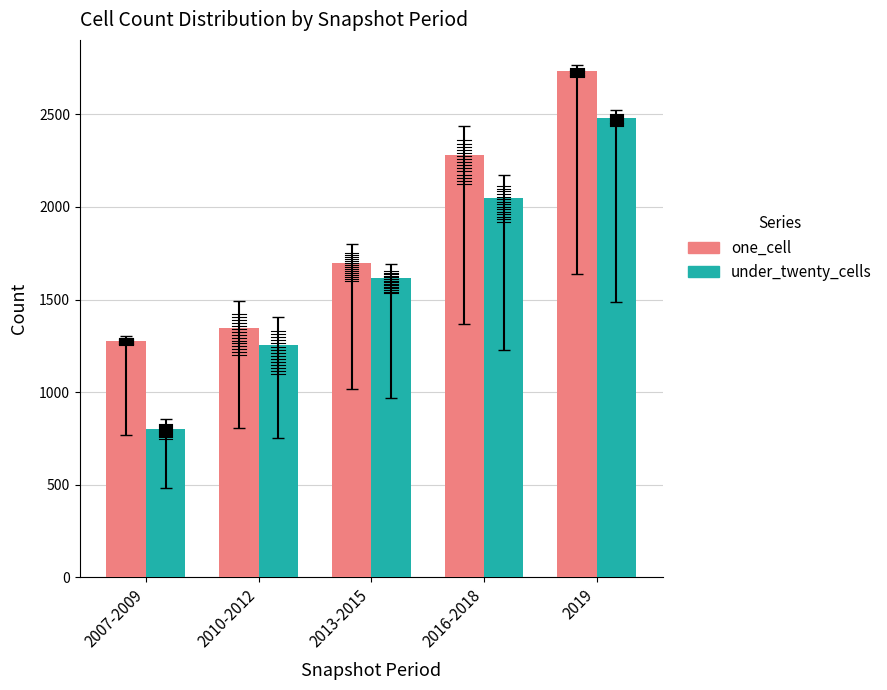

How many categories are shown in the chart?

5